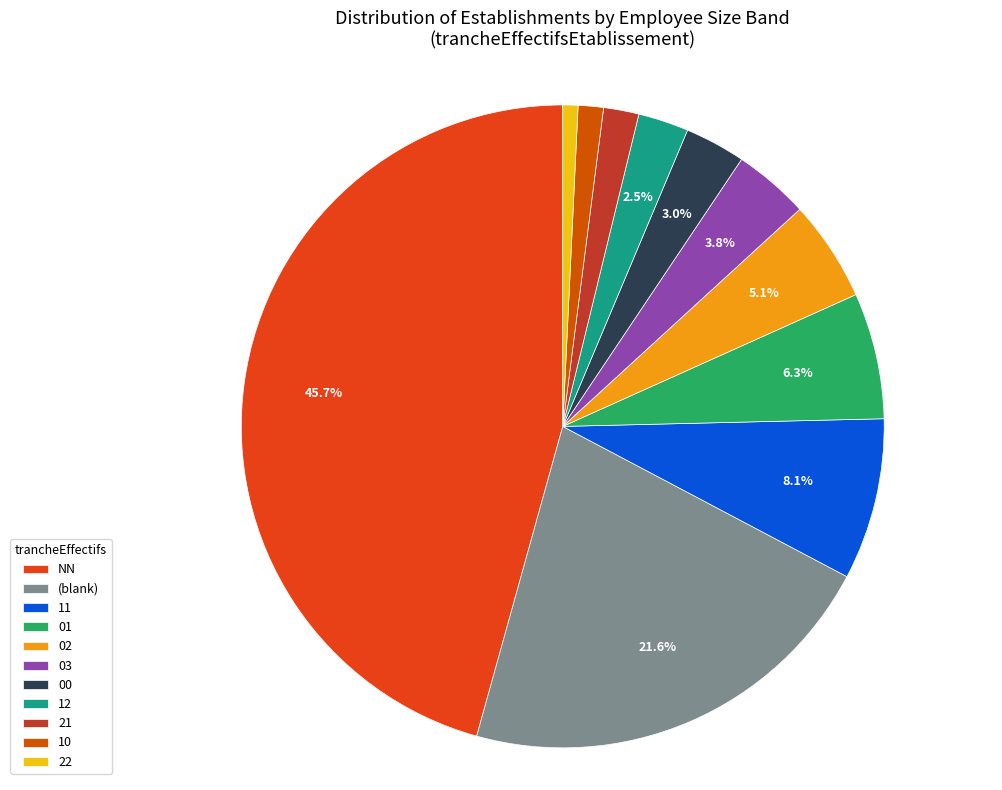

To the nearest percent, what is the combined percentage of 21 and 01?

8%